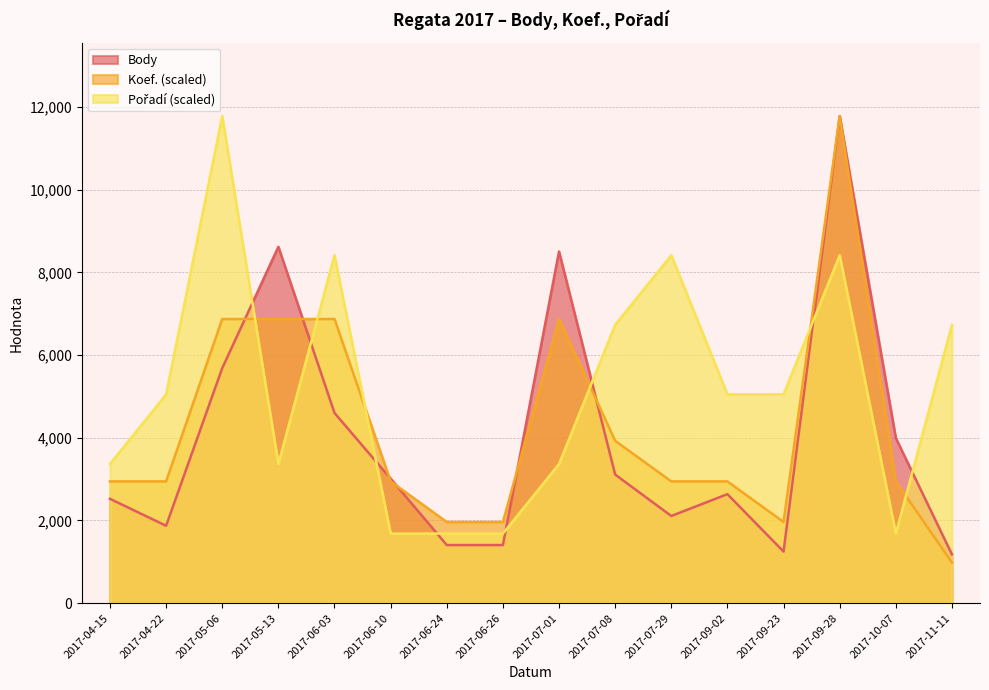

What is the value of the Koef. point at the 14th from the left?

11782.0